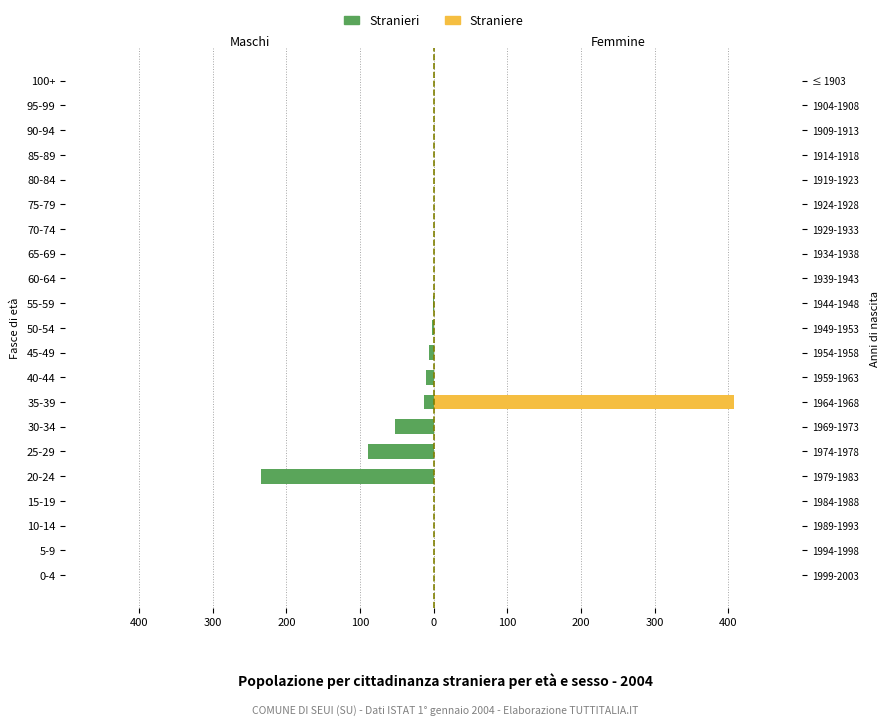

At 70-74, list the series in order from smallest to largest.

Stranieri, Straniere